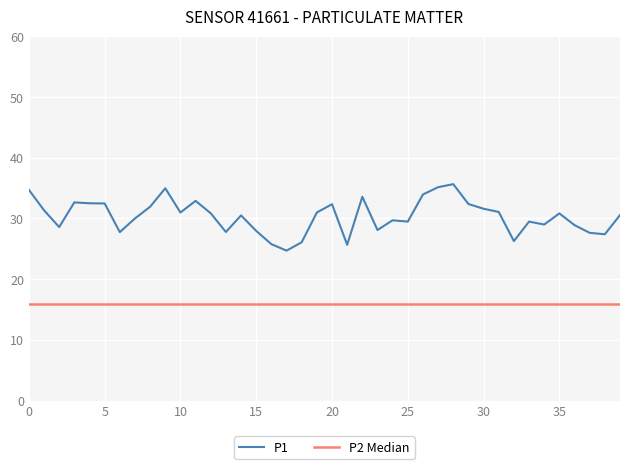

List the series in order of their peak value, lowest first.

P2 Median, P1